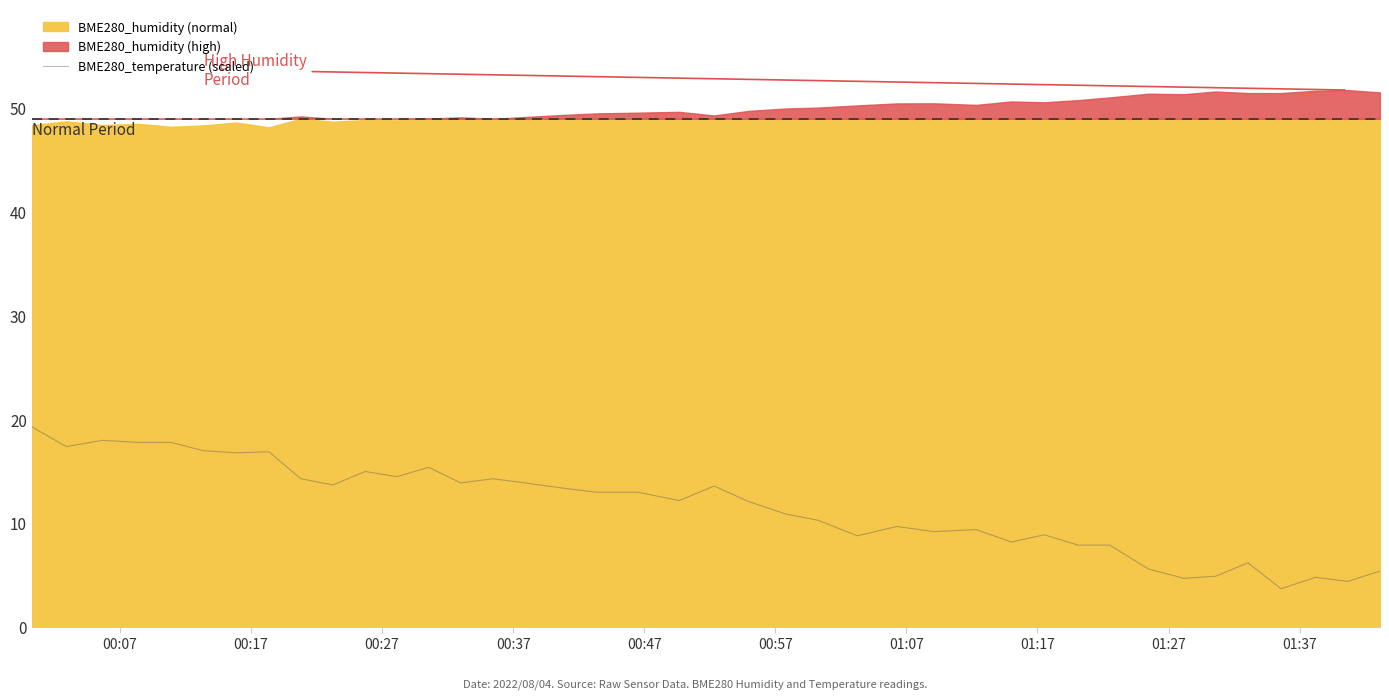

What is the lowest value of the BME280_temperature (scaled) series?

3.7